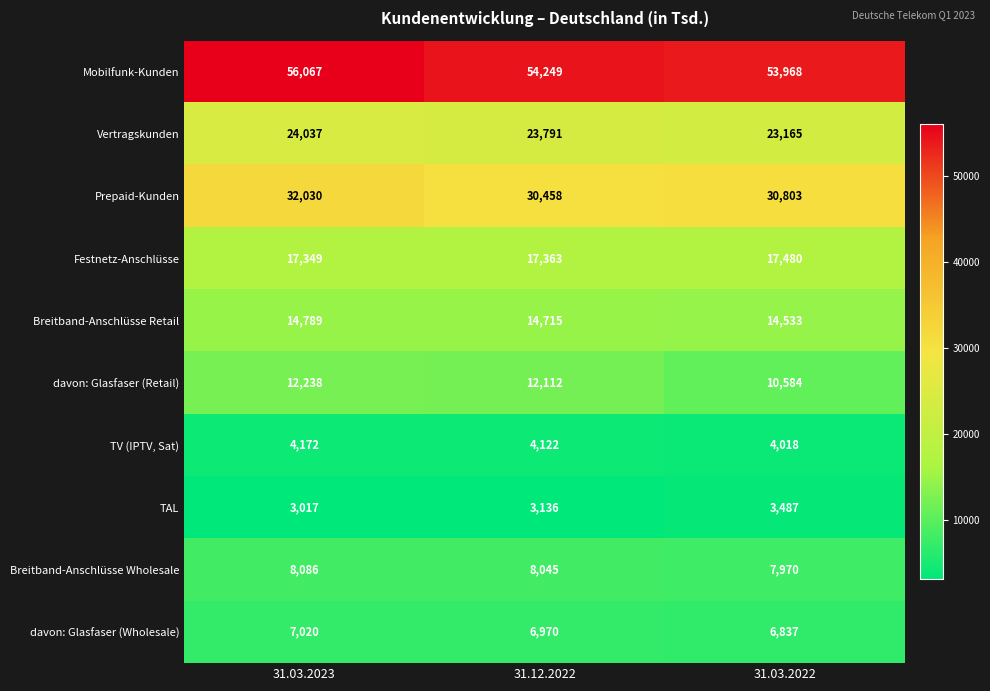

What is the sum of all Mobilfunk-Kunden values?

164284